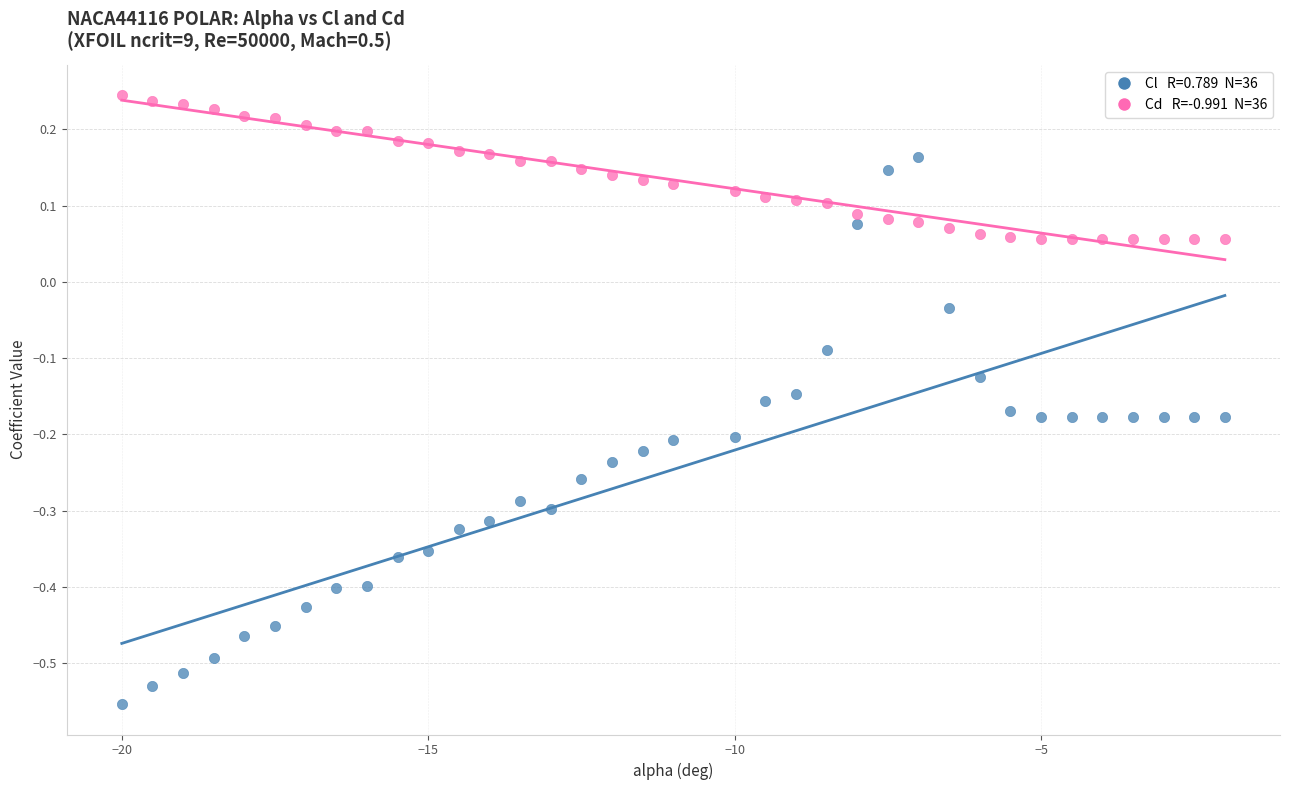

Across all data points, what is the range of X values (max minus min)?

18.0